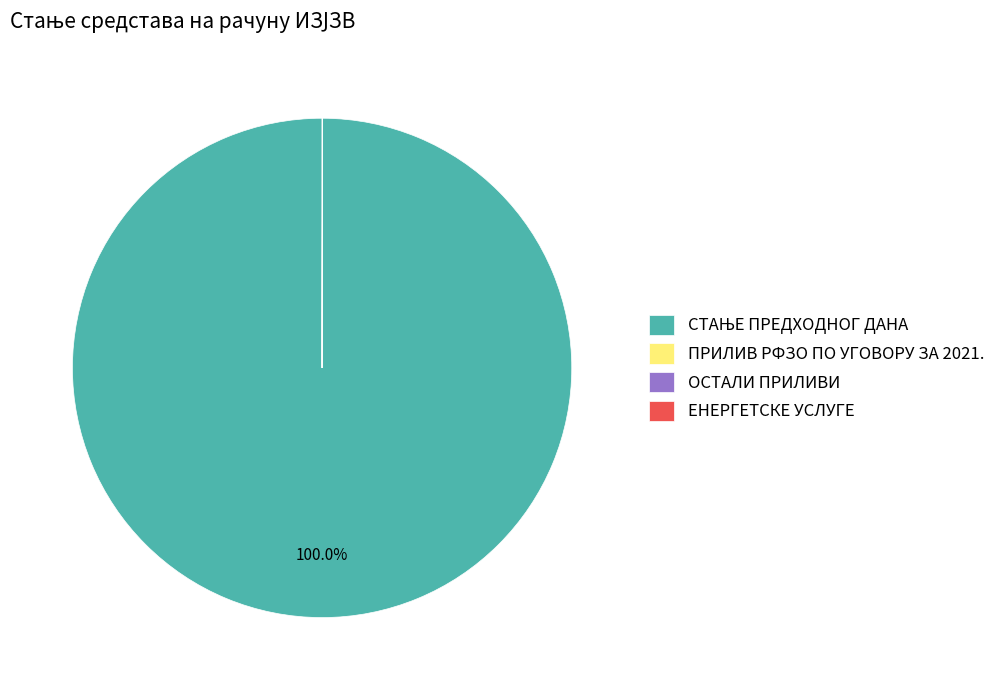

Is there a majority slice in this chart?

Yes